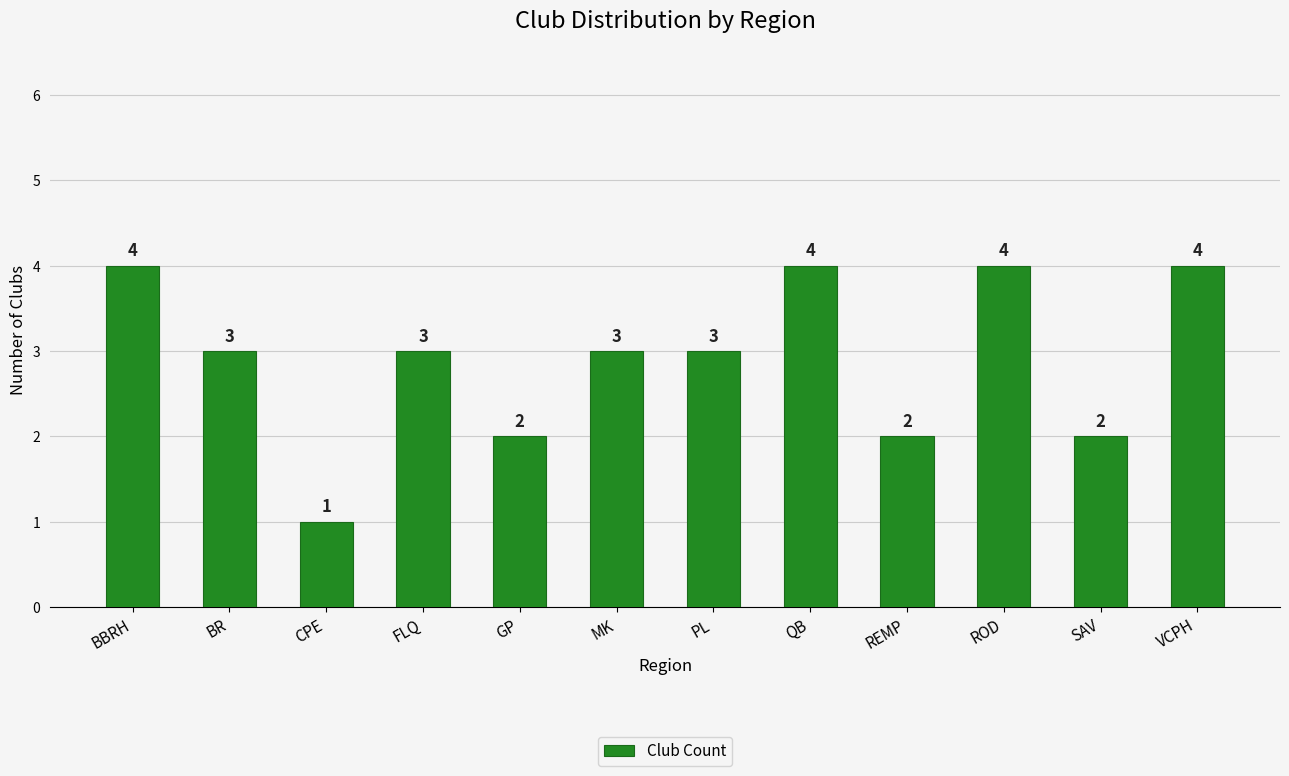

What position from the right is MK?

7